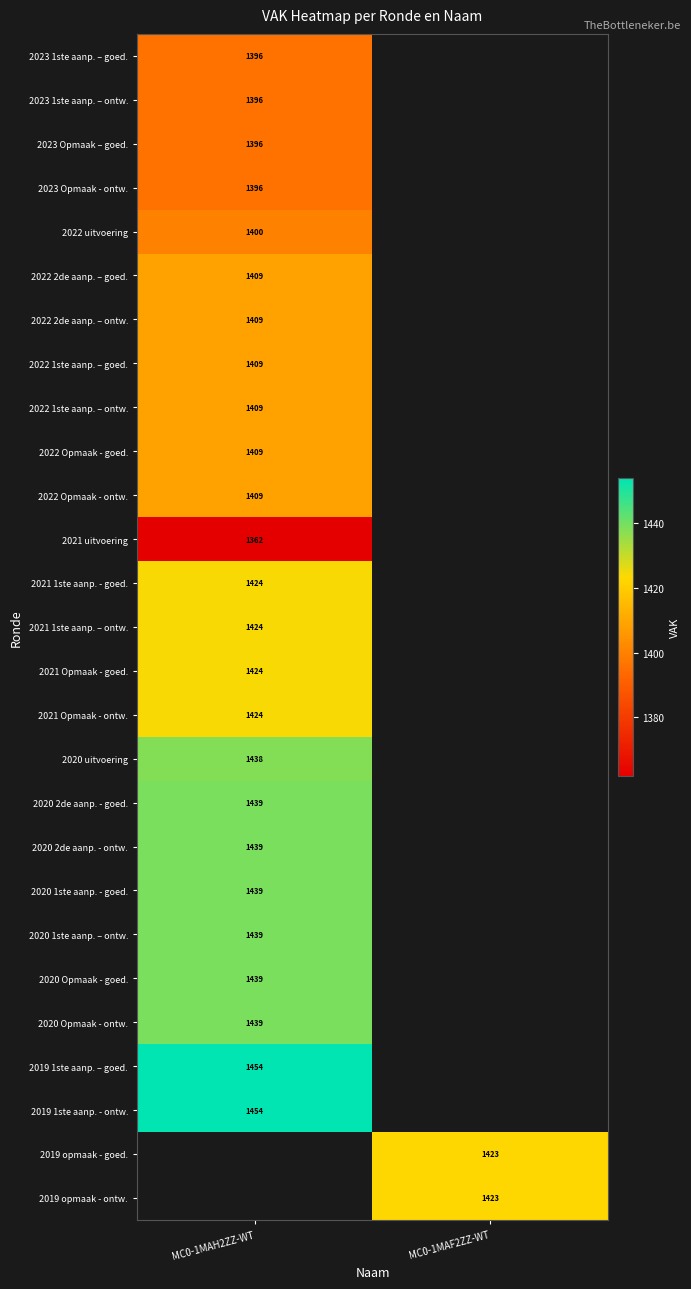

True or false: 2023 1ste aanp. – ontw. has a value of 1396 at MC0-1MAH2ZZ-WT.

True